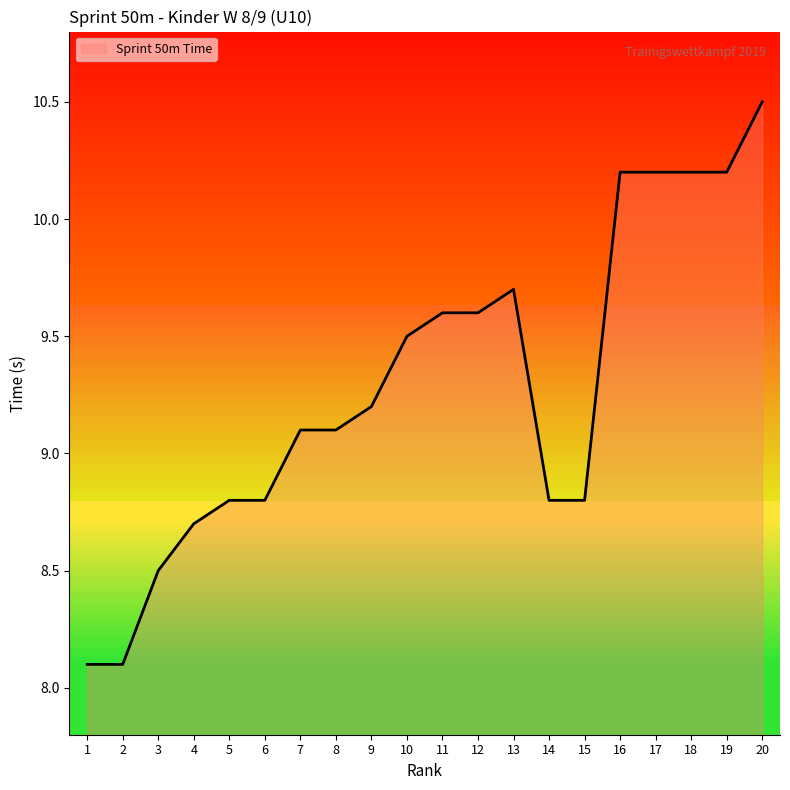

What is the smallest value displayed?

8.1